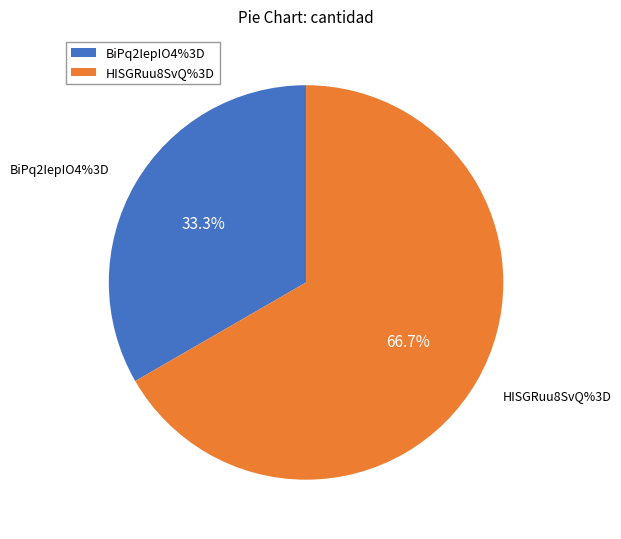

Approximately how many times larger is the value at HISGRuu8SvQ%3D compared to BiPq2IepIO4%3D?

2.0